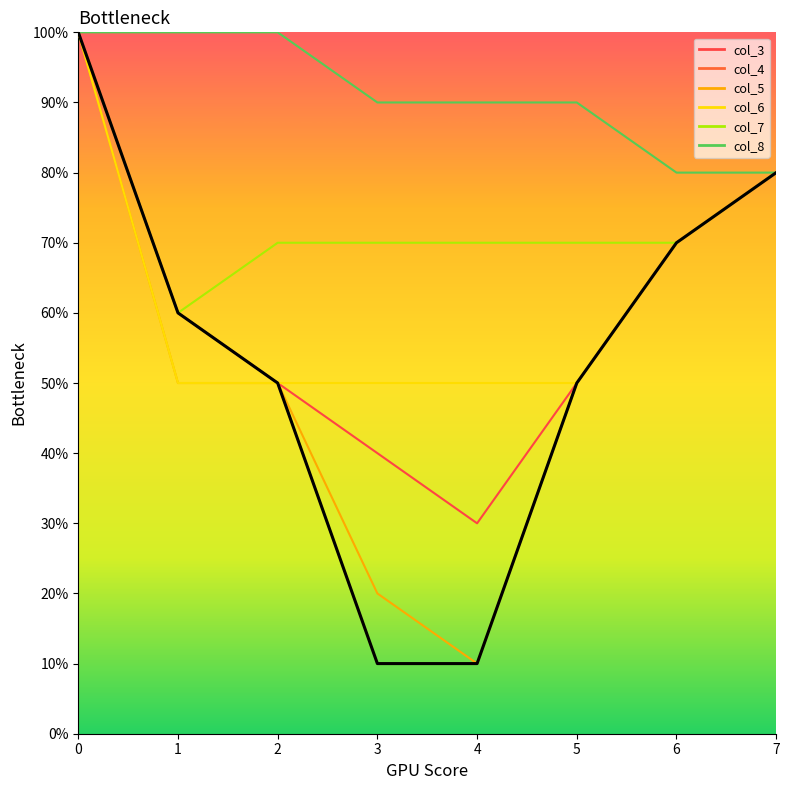

Is it true that col_5 equals 0.1 at 2?

False